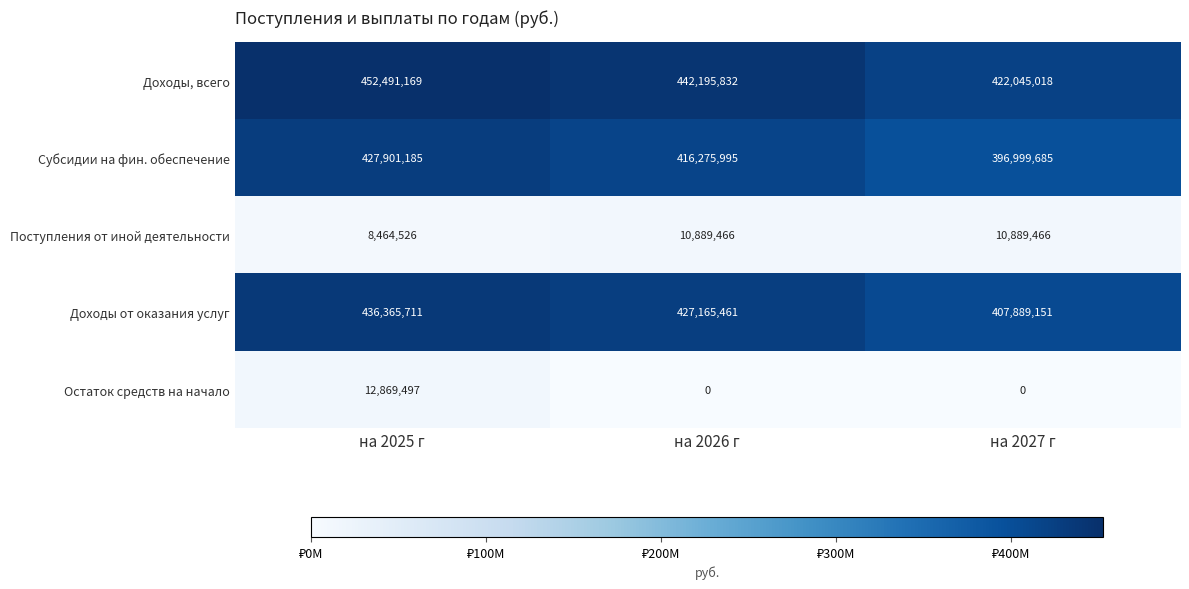

Count the number of categories in the chart.

3